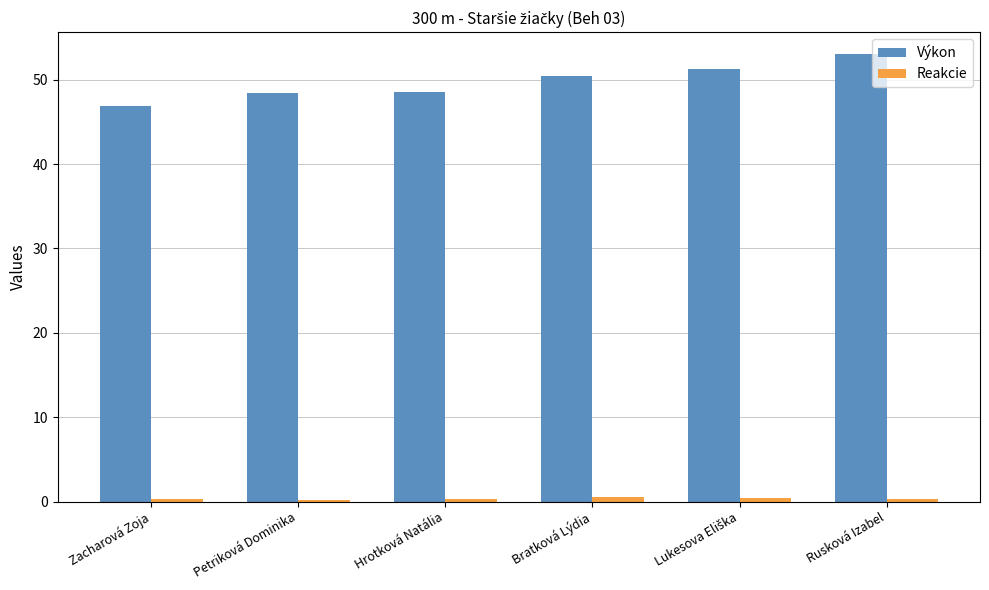

The Výkon series shows 68.2 at Bratková Lýdia. True or false?

False